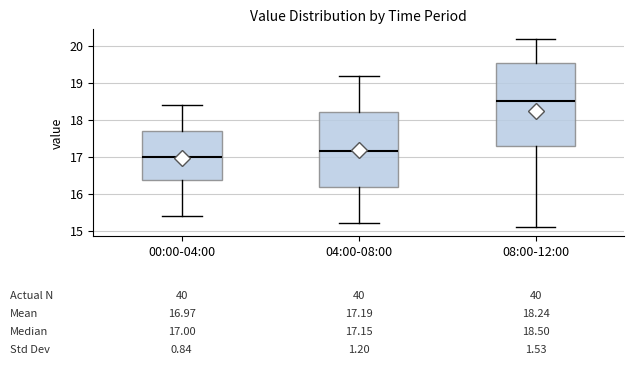

Comparing the boxes themselves (not the whiskers), which one is the tallest?

08:00-12:00